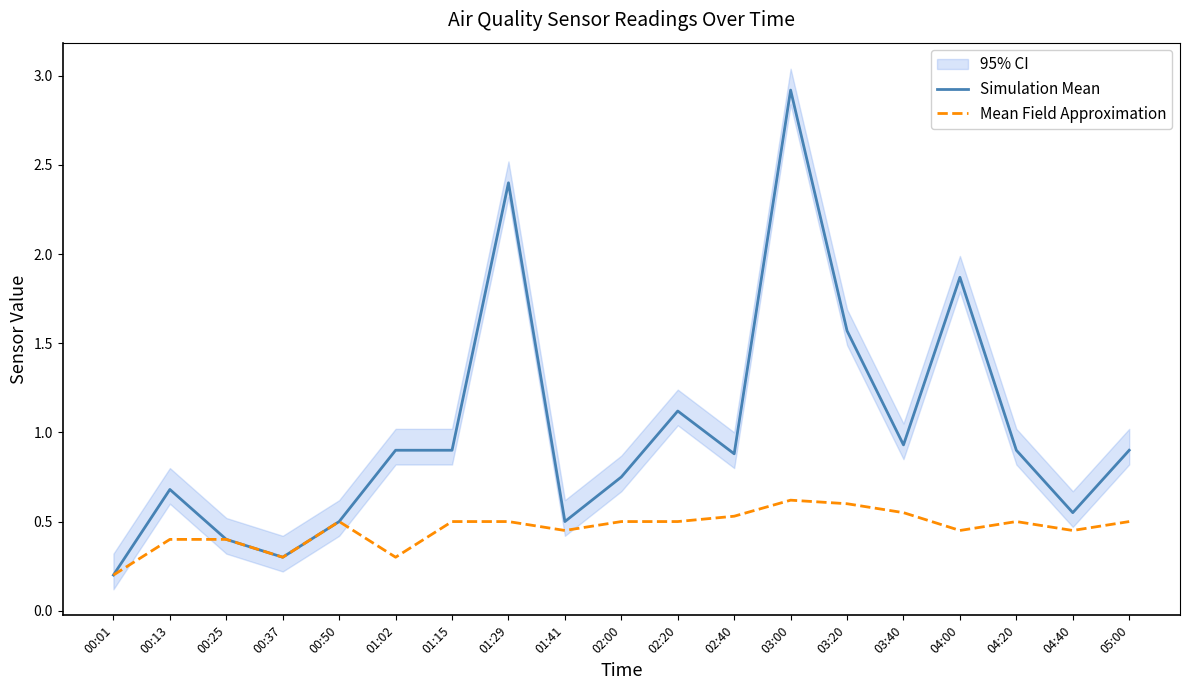

Count the number of categories in the chart.

19